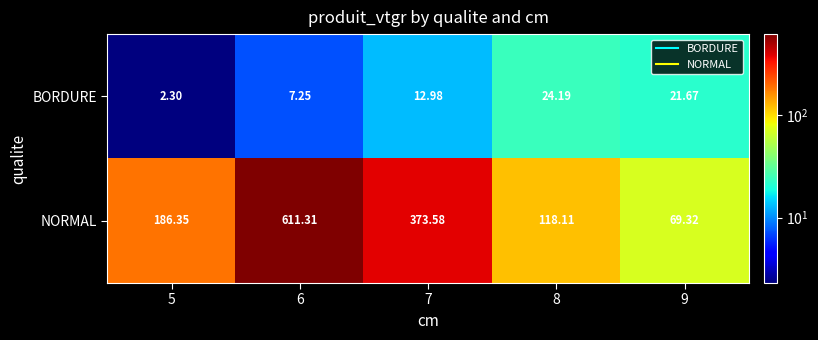

List the series in order of their peak value, highest first.

NORMAL, BORDURE